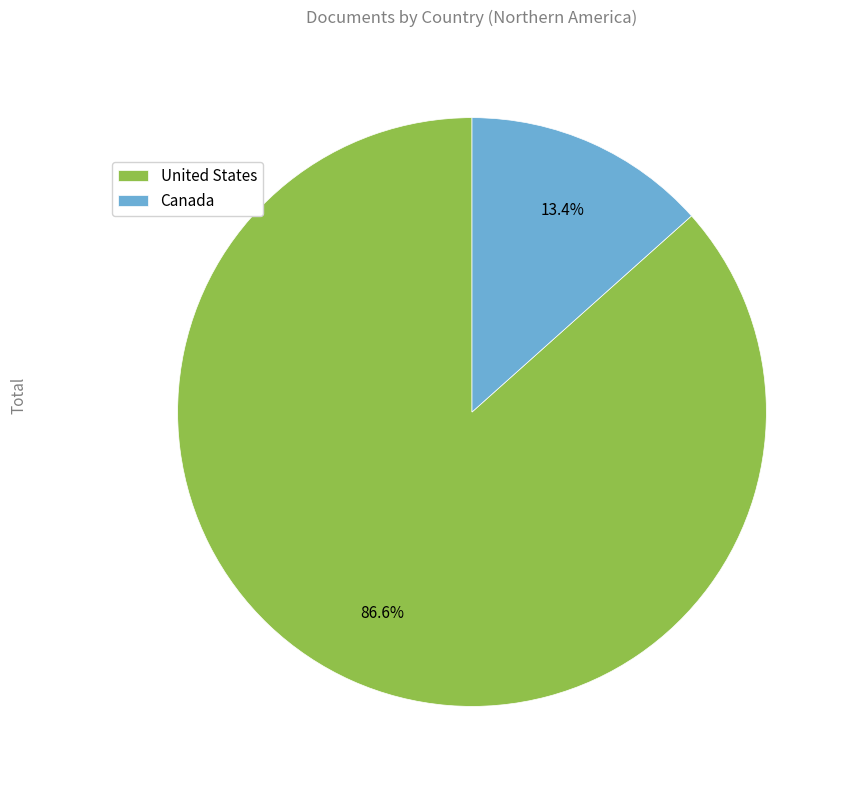

Is it true that Canada is 1% of the pie?

False